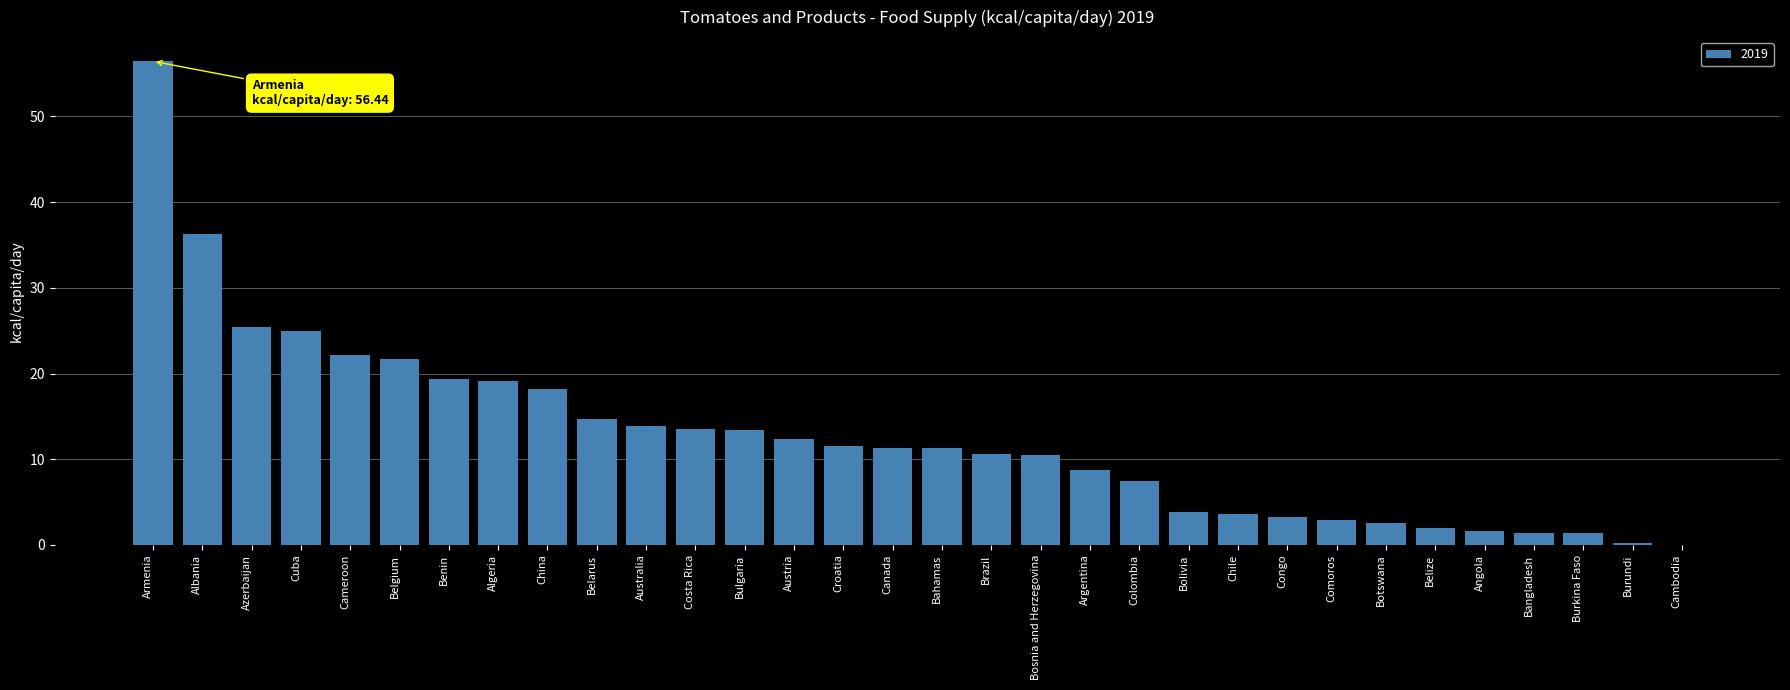

True or false: the data shows 3.3 at Congo.

True